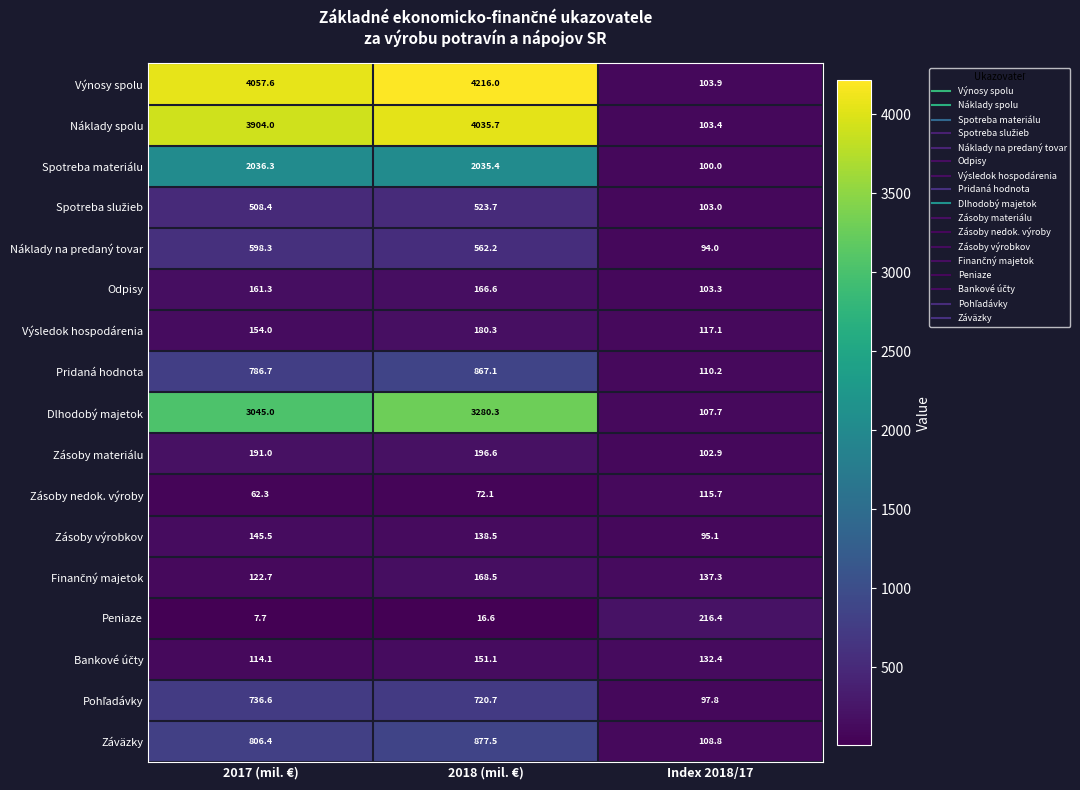

Rank the categories by Spotreba materiálu value from lowest to highest.

Index 2018/17, 2018 (mil. €), 2017 (mil. €)